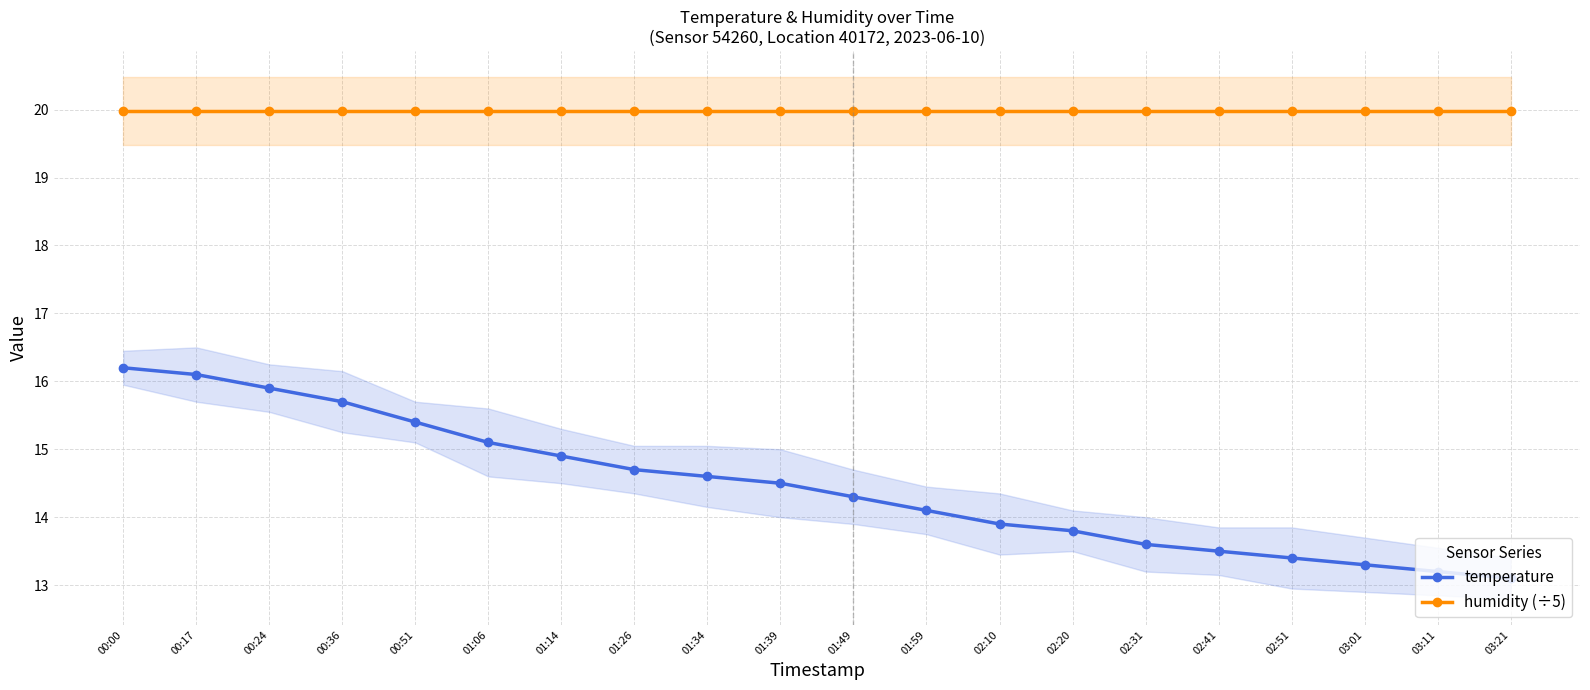

What is the label of the 6th point from the right?

02:31